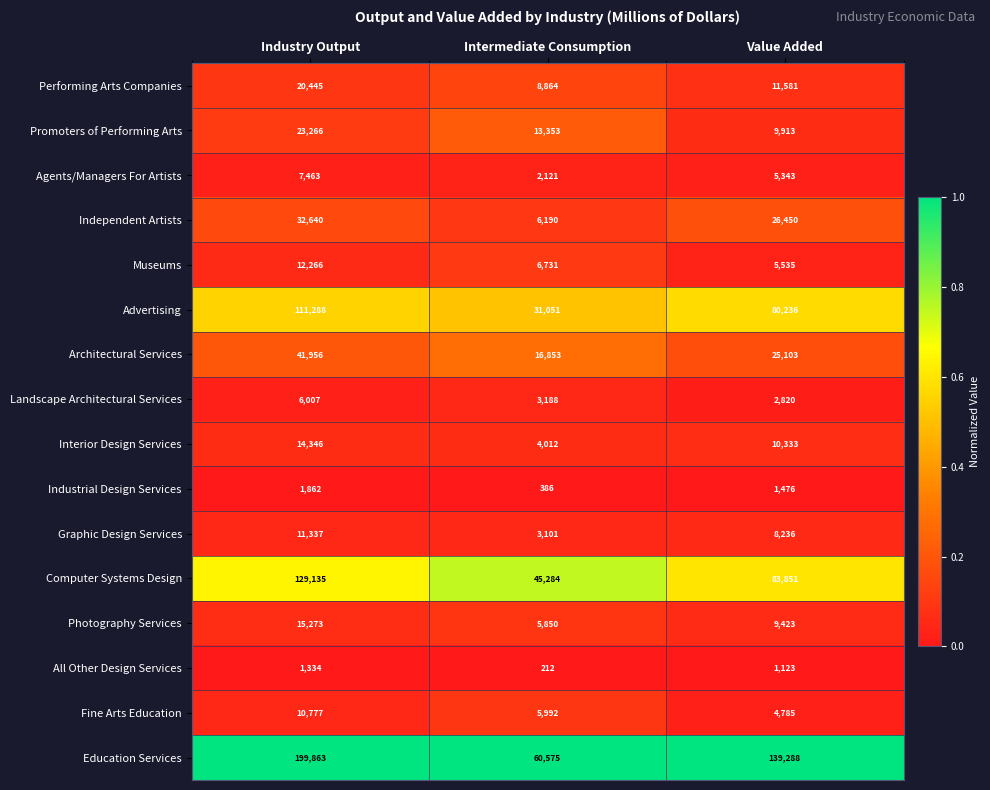

At Intermediate Consumption, list the series in order from smallest to largest.

All Other Design Services, Industrial Design Services, Agents/Managers For Artists, Graphic Design Services, Landscape Architectural Services, Interior Design Services, Photography Services, Fine Arts Education, Independent Artists, Museums, Performing Arts Companies, Promoters of Performing Arts, Architectural Services, Advertising, Computer Systems Design, Education Services